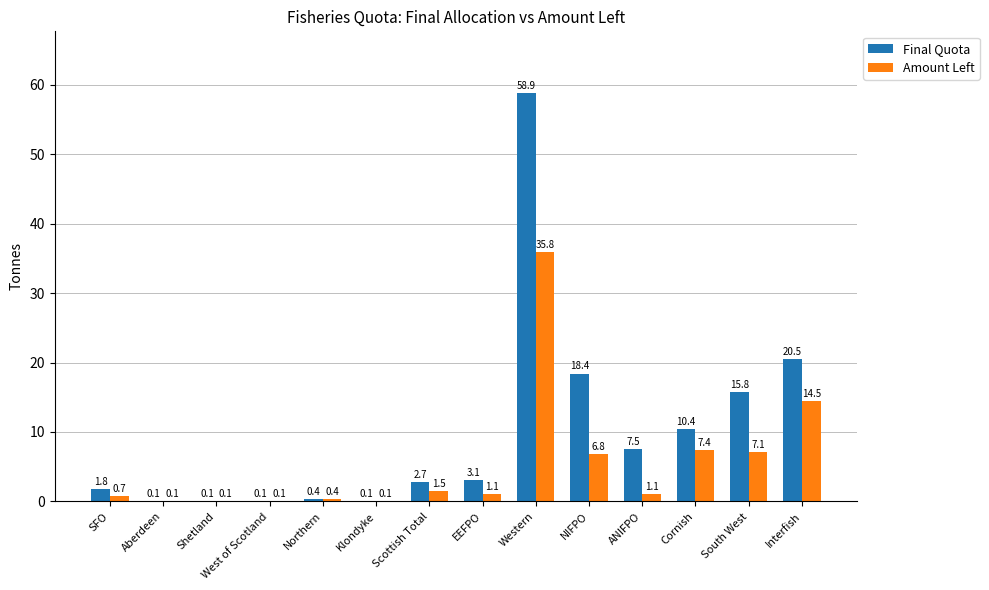

Which series has the largest total across all categories?

Final Quota